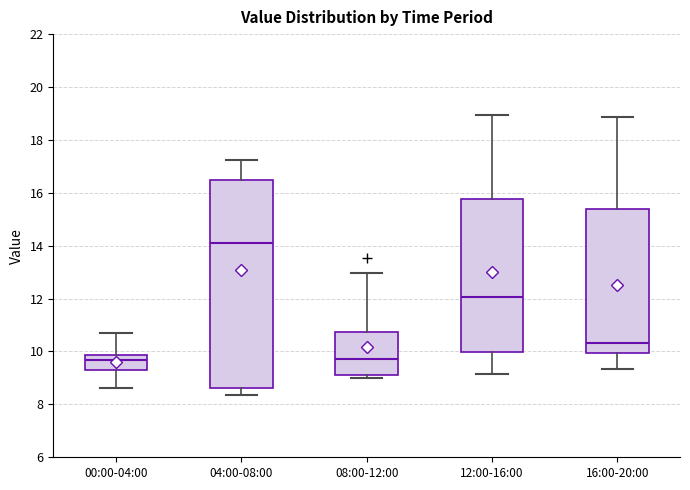

Where does the upper whisker of the box for 16:00-20:00 end on the y-axis? The values are not printed on the chart, so give them approximately, as read against the axis.

18.8